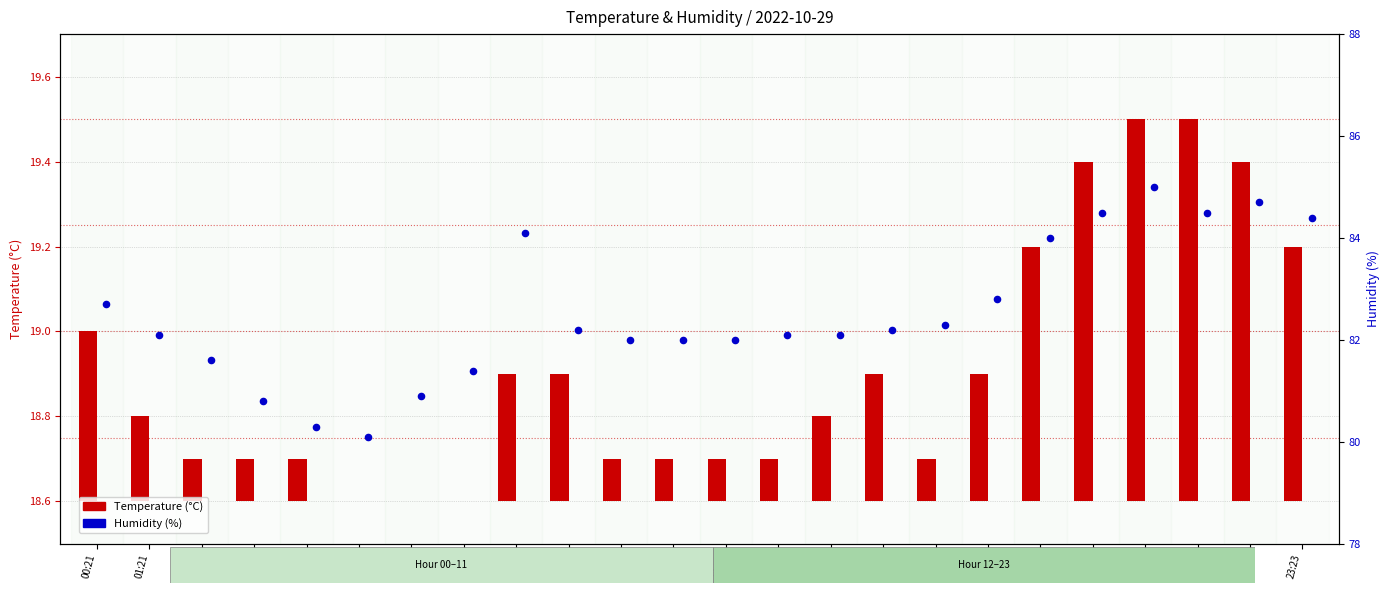

What is the total value across all series at 11:22?

82.1